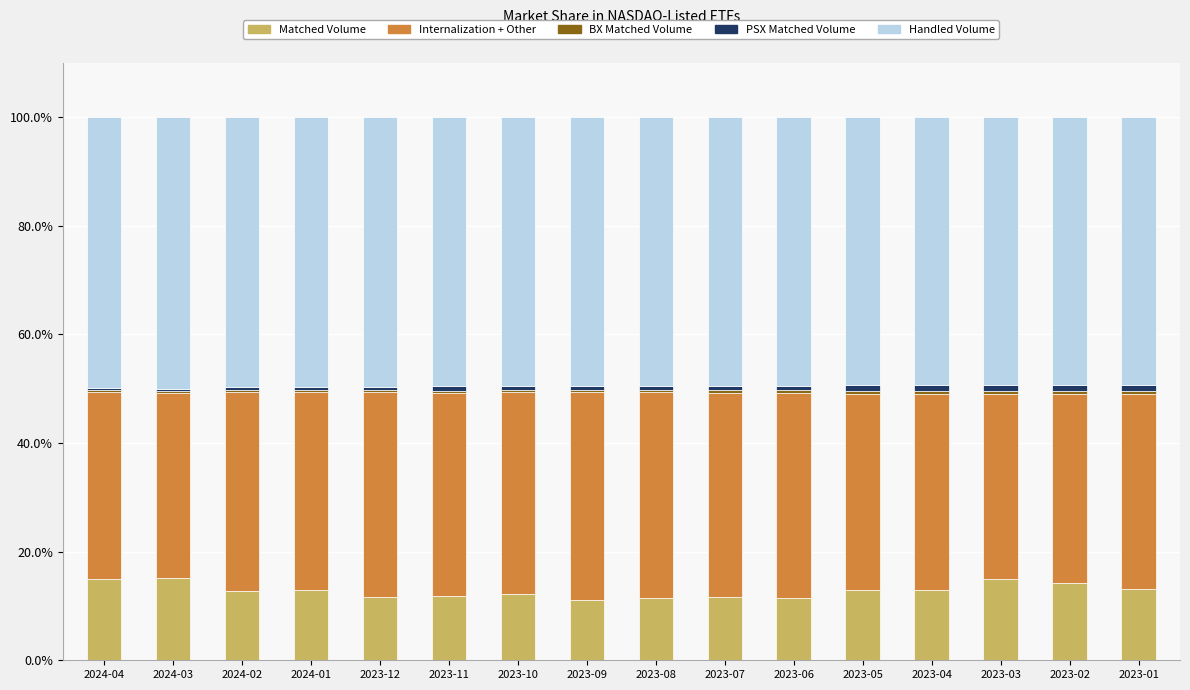

What is the difference between the second highest and minimum values in the Matched Volume series?

3.8